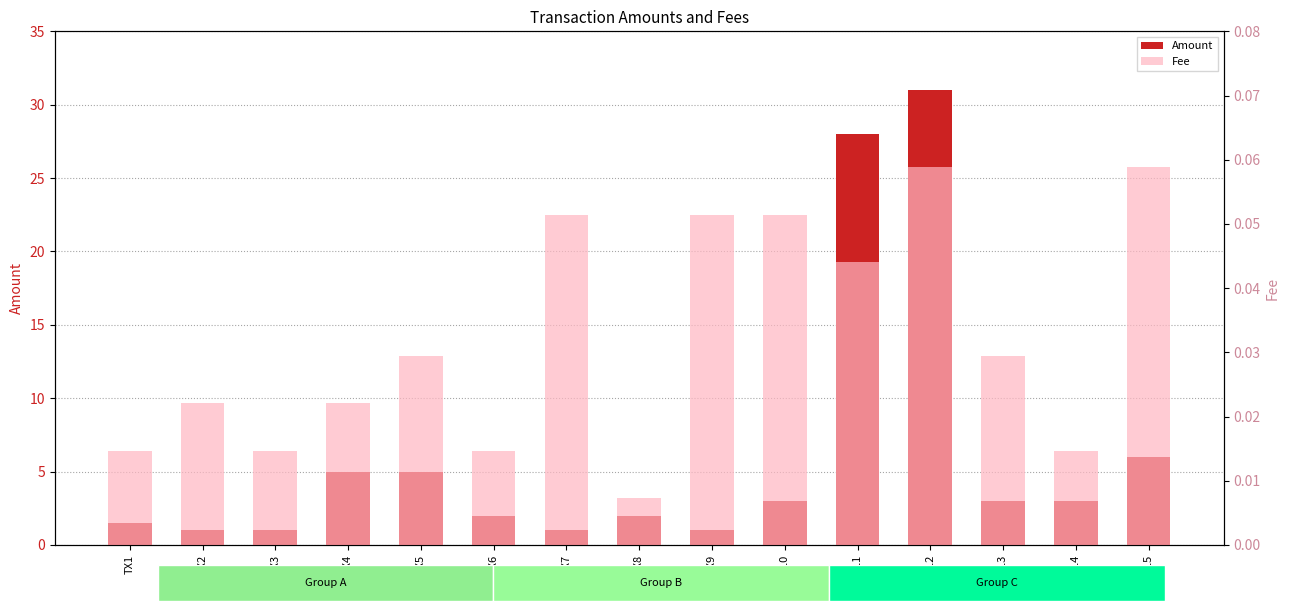

What is the approximate value of Amount at TX8?

2.0